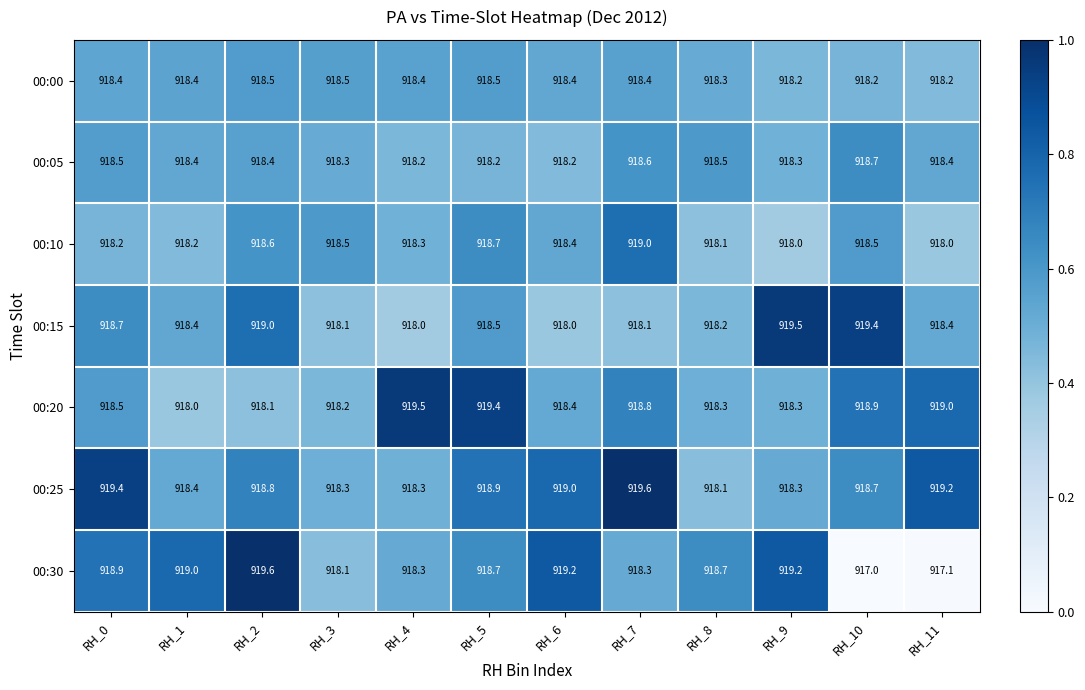

What is the difference between the highest and lowest values at RH_8?

0.6